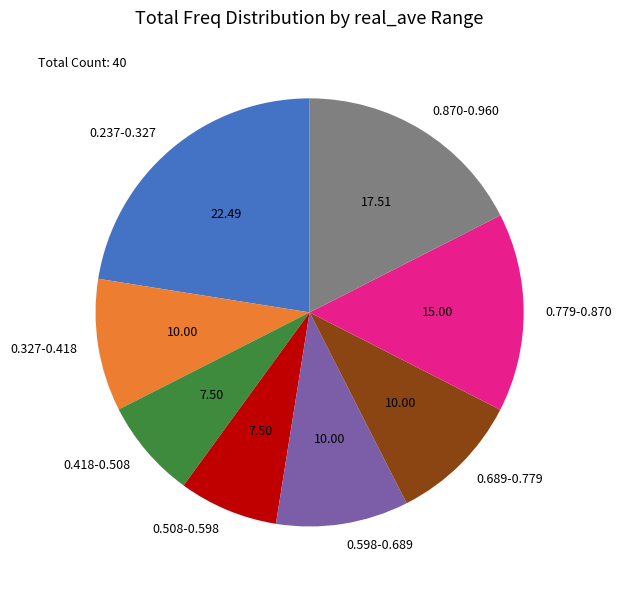

Count the number of slices in the pie.

8